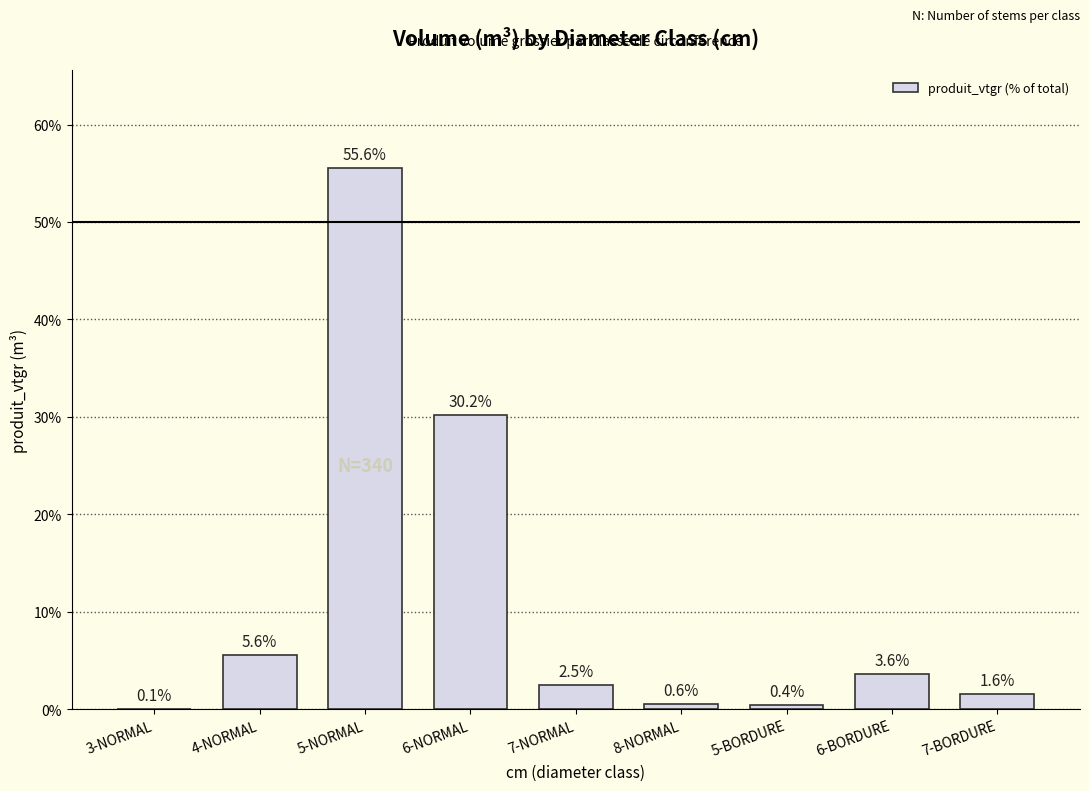

The chart shows a value of 0.1 at 3-NORMAL. True or false?

True